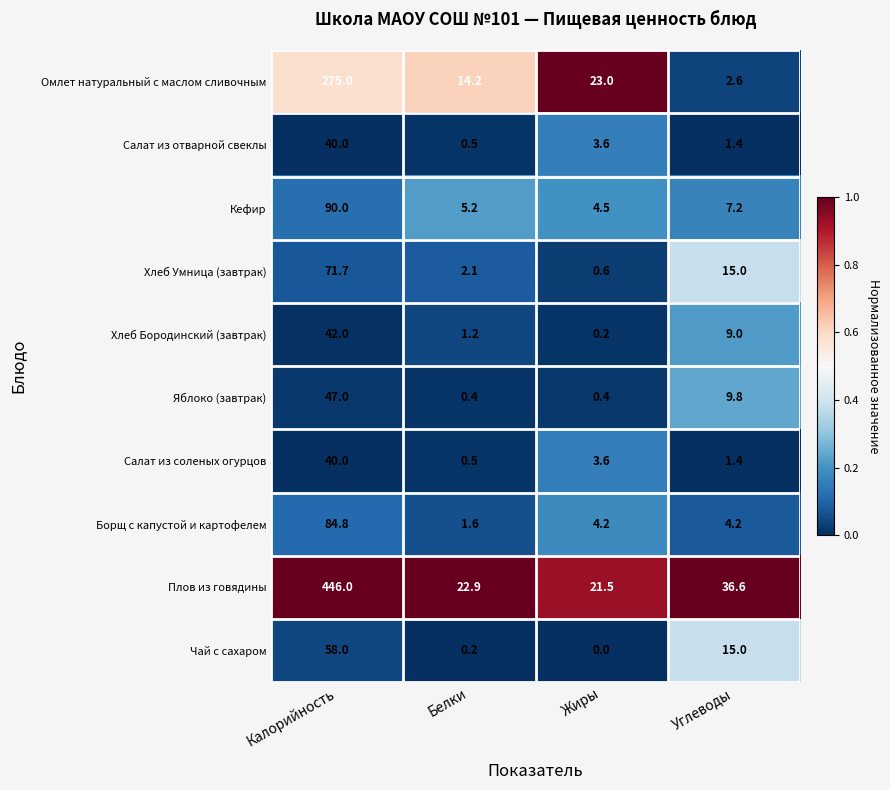

What is the average value of the Омлет натуральный с маслом сливочным series?

78.7